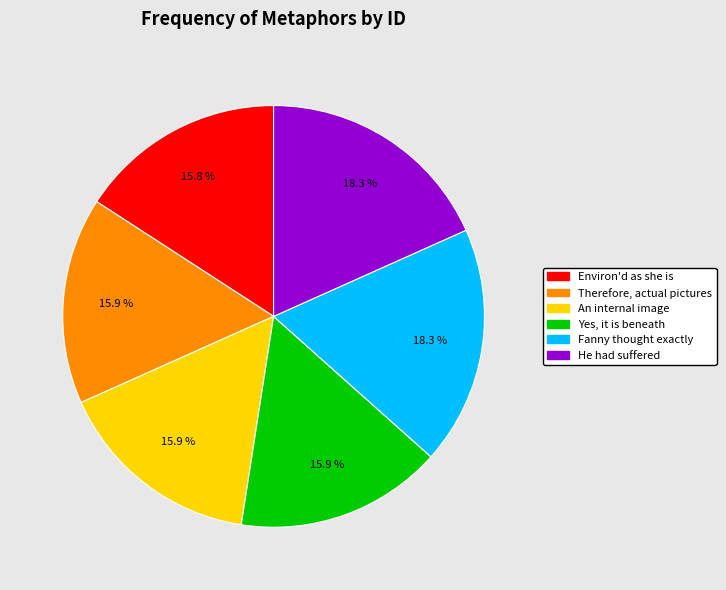

Is there a majority slice in this chart?

No